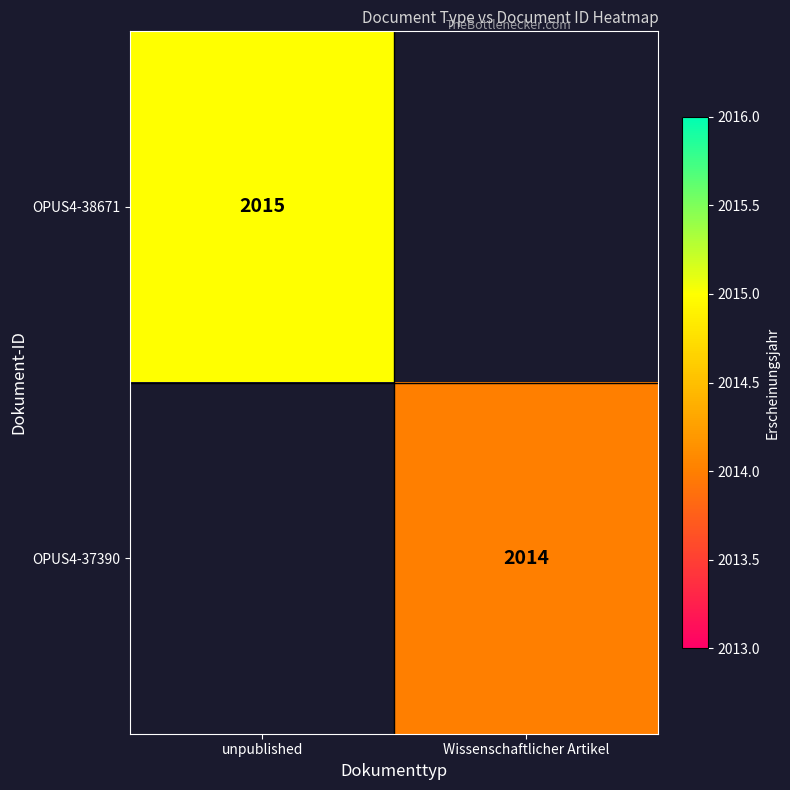

Count the number of categories in the chart.

2